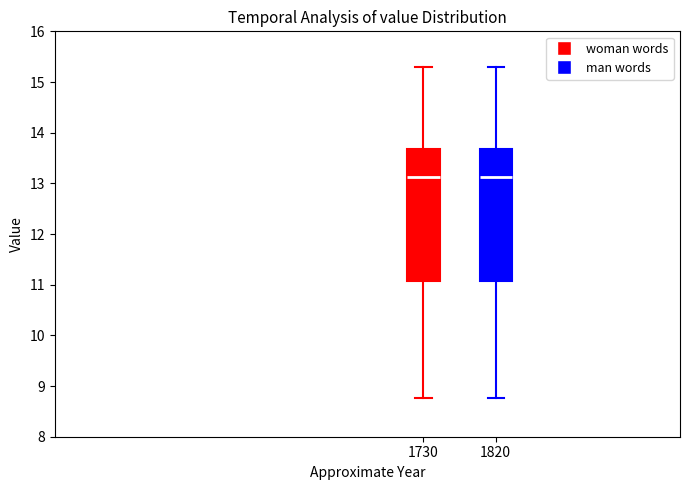

Where does the upper whisker of the box at x = 1820 end on the y-axis? The values are not printed on the chart, so give them approximately, as read against the axis.

15.3